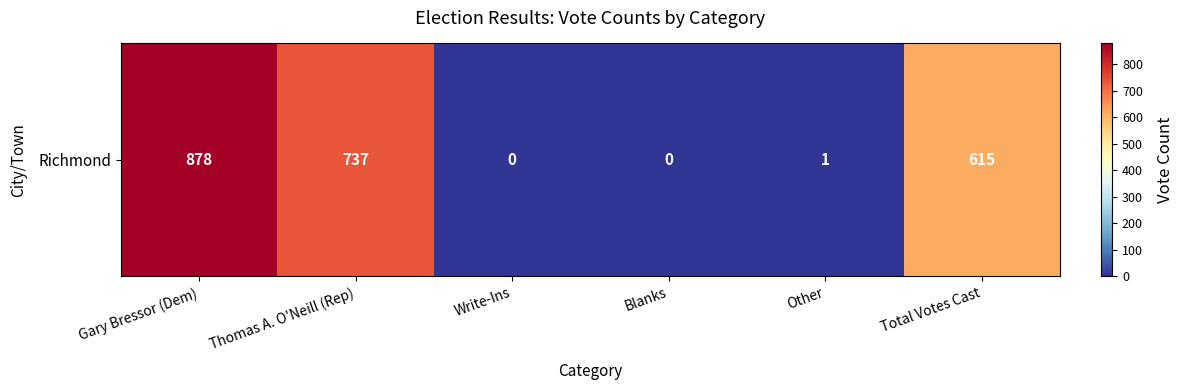

What is the difference between the second highest and minimum values?

737